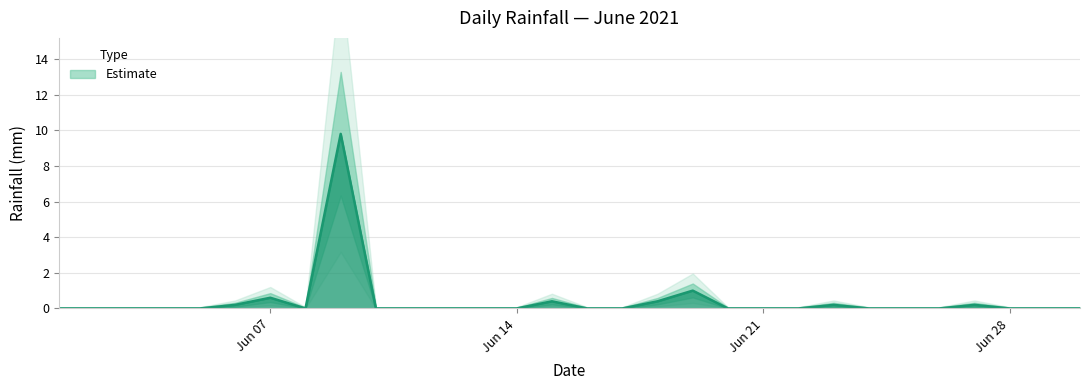

How many positive values are there?

8